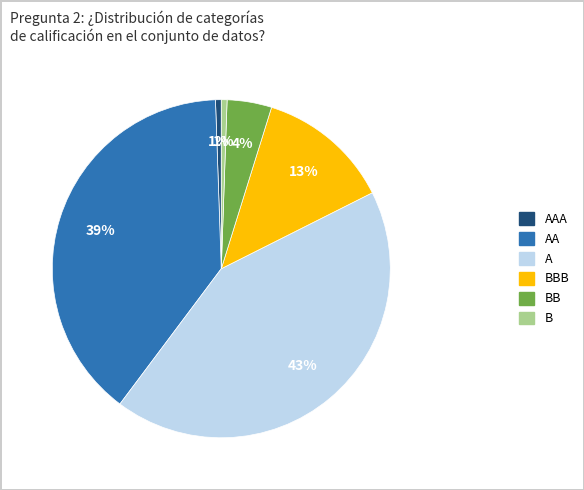

Is it true that B is 1% of the pie?

True